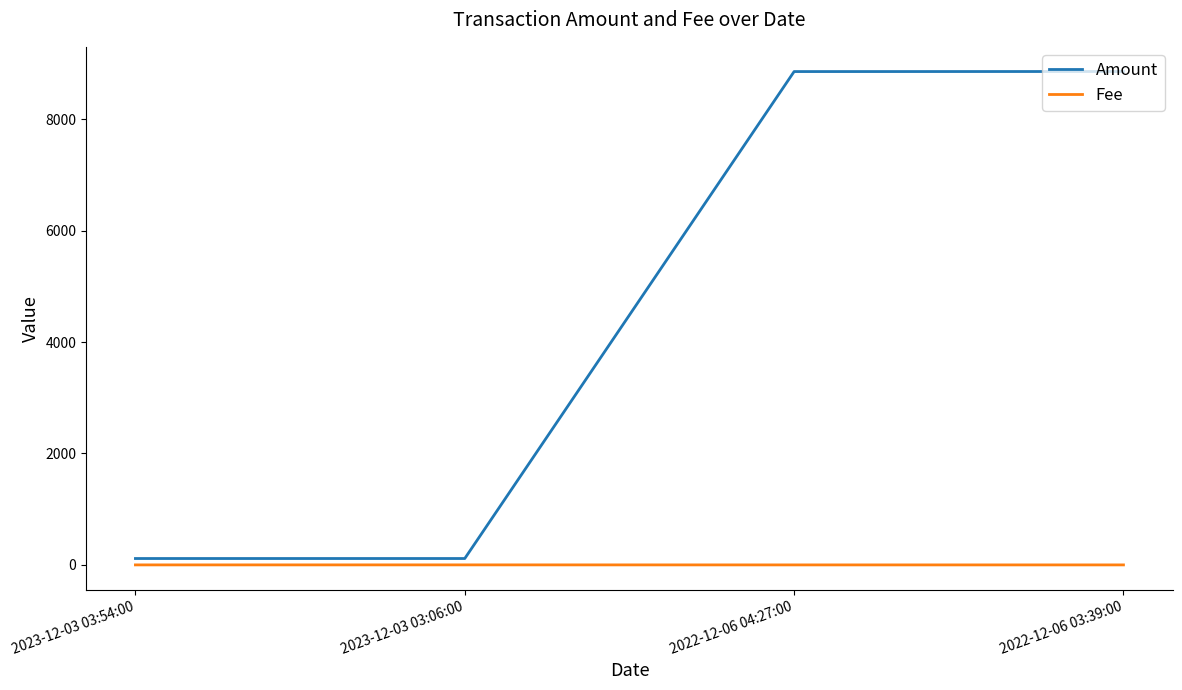

True or false: Fee and Amount cross at least once.

False